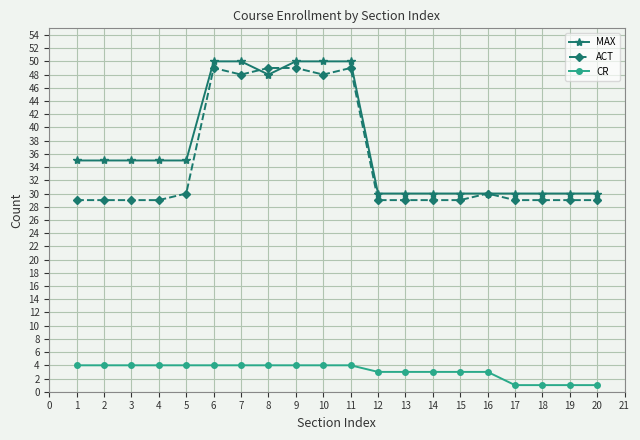

What are all the series names shown in the legend?

MAX, ACT, CR